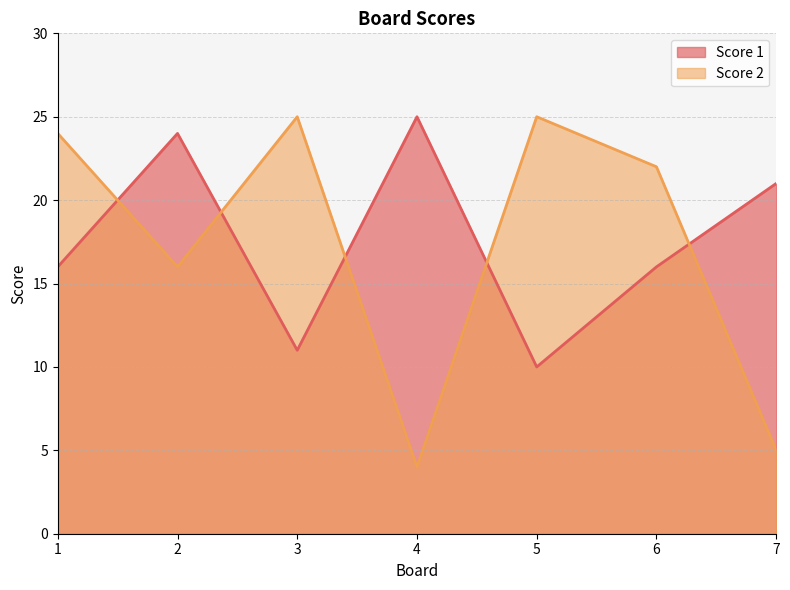

Reading left to right, extract all data points from this chart.

Score 1: 1=16	2=24	3=11	4=25	5=10	6=16	7=21
Score 2: 1=24	2=16	3=25	4=4	5=25	6=22	7=5